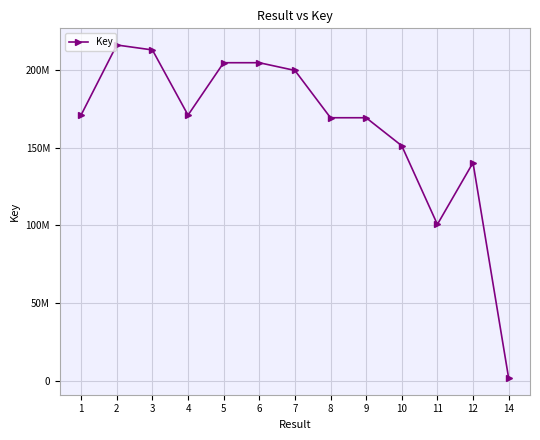

What is the sum of the values at 11 and 9?

270162408